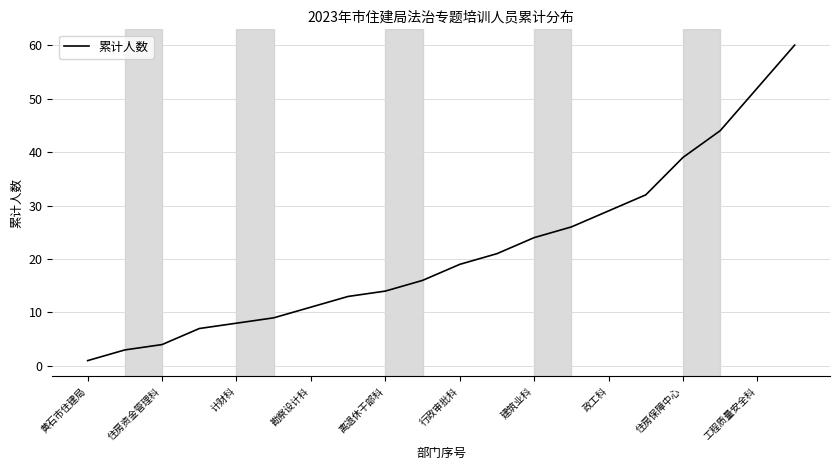

Does the chart have visible grid lines?

Yes